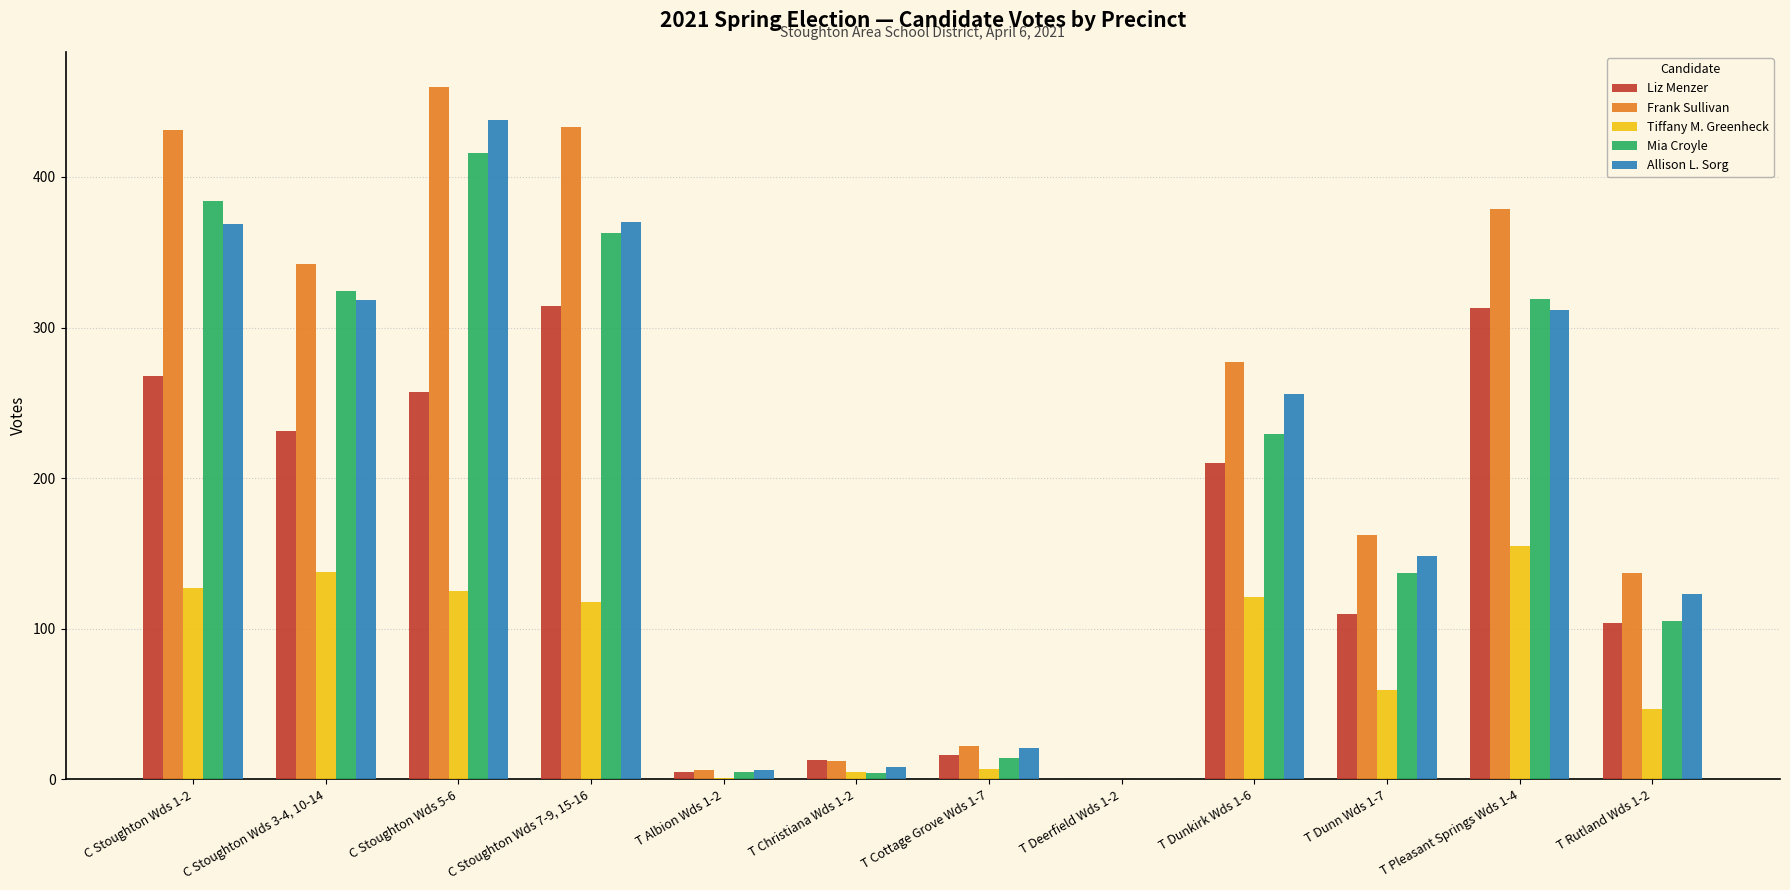

Which series changed the most between C Stoughton Wds 3-4, 10-14 and T Deerfield Wds 1-2?

Frank Sullivan